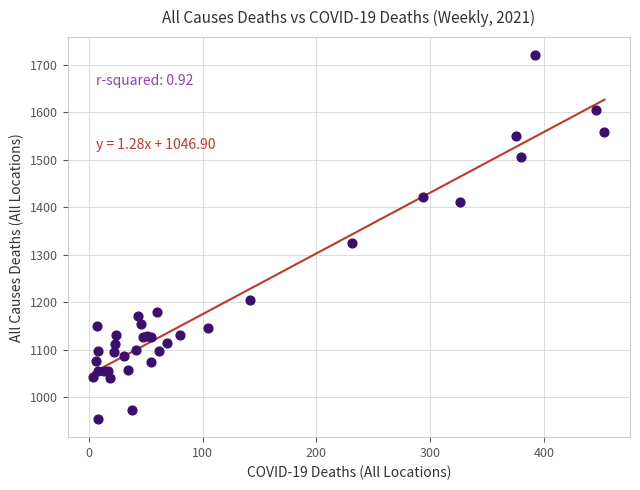

What Y value in the scatter plot is closest to 1337?

1325